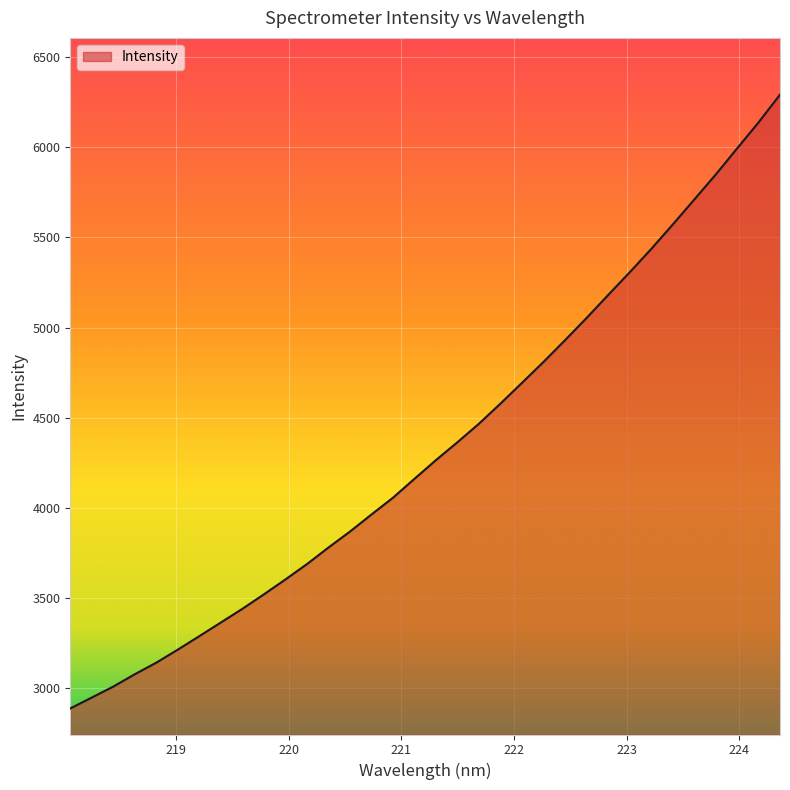

What is the difference between the maximum and minimum values?

3402.3